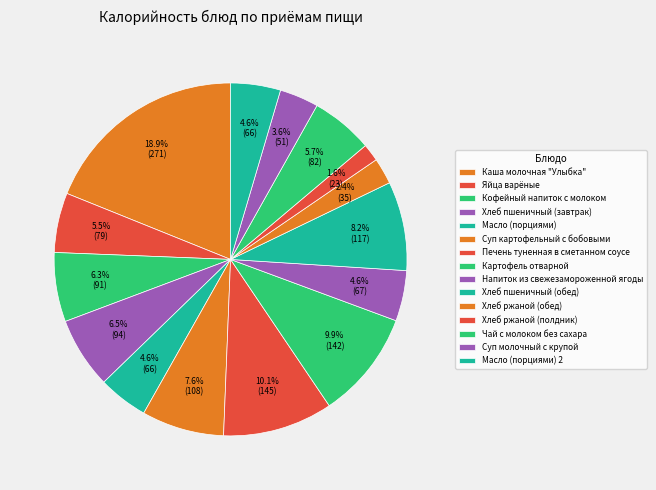

To the nearest percent, what is the average slice percentage?

7%